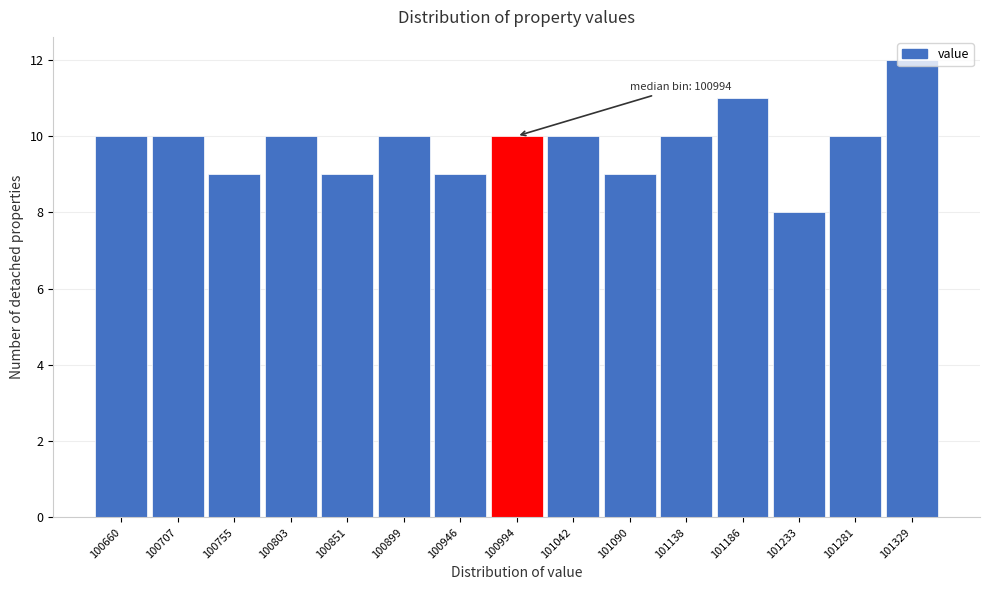

Which category has the lowest value across all series?

101233